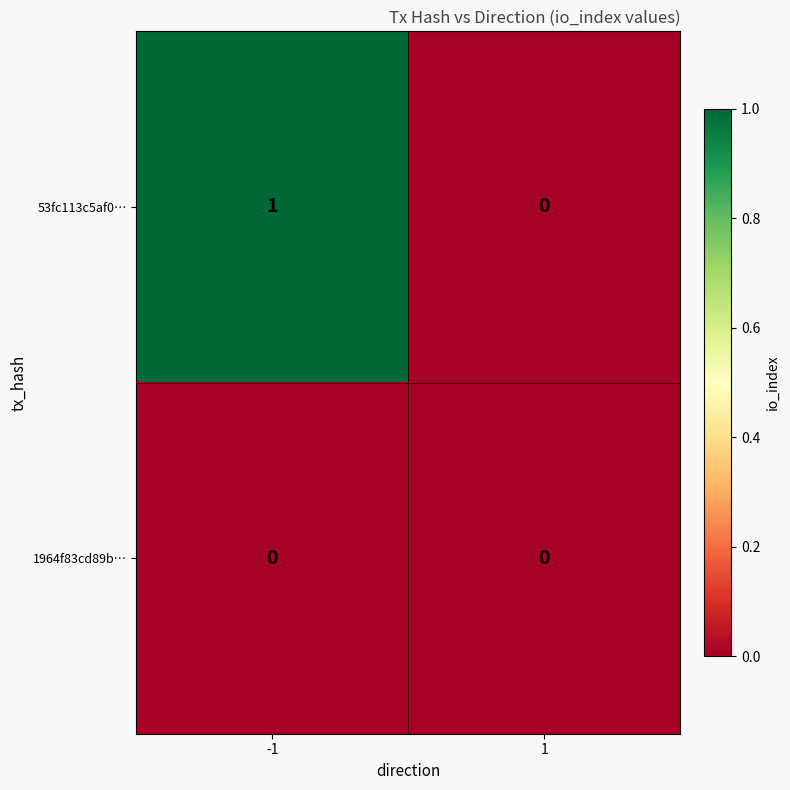

How many categories are shown in the chart?

2